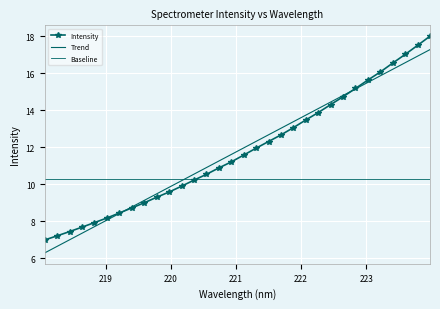

What is the value of the Intensity point at the 4th from the left?

7.7